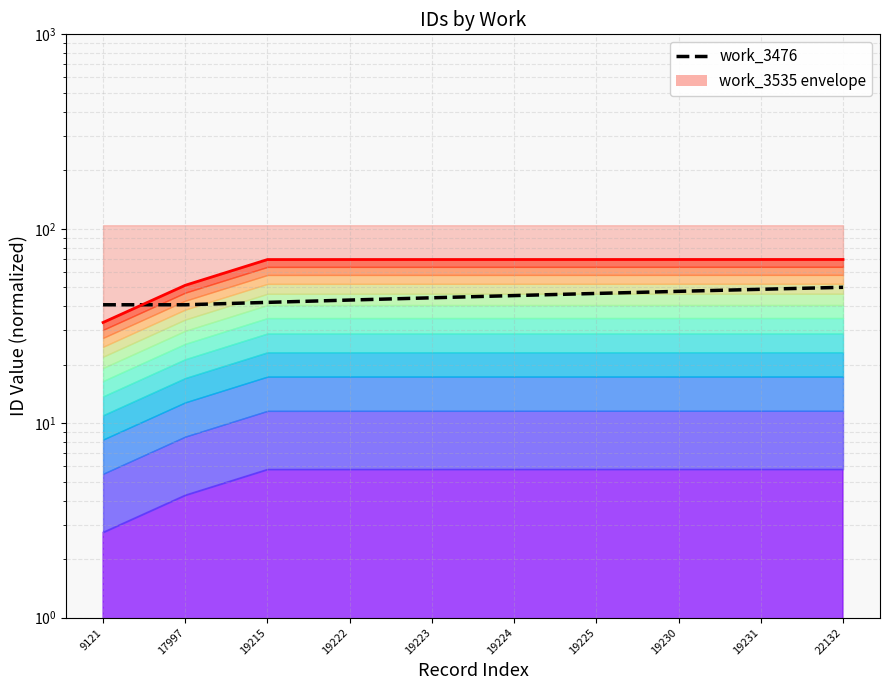

Reading right to left, what are all the values shown in this chart?

work_3476: 22132=50.0	19231=48.8	19230=47.7	19225=46.5	19224=45.3	19223=44.2	19222=43.0	19215=41.8	17997=40.7	9121=40.7
work_3535: 22132=69.5	19231=69.5	19230=69.5	19225=69.5	19224=69.5	19223=69.5	19222=69.5	19215=69.5	17997=51.2	9121=33.0